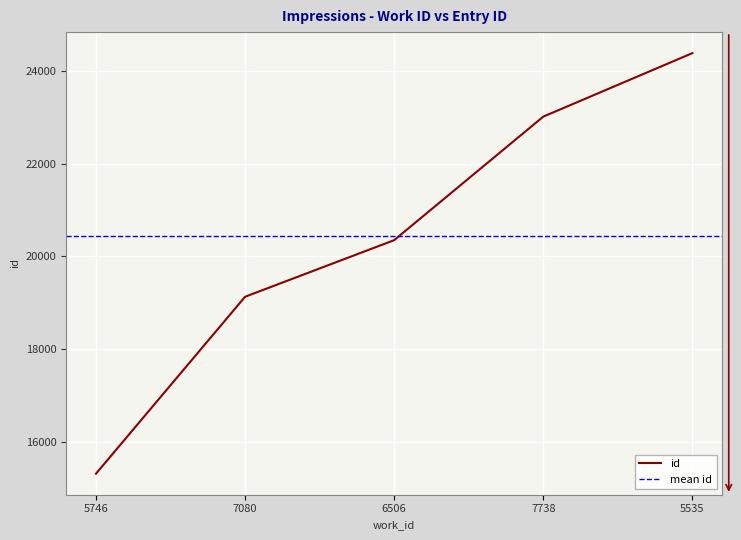

At which category does the chart reach its peak across all series?

5535